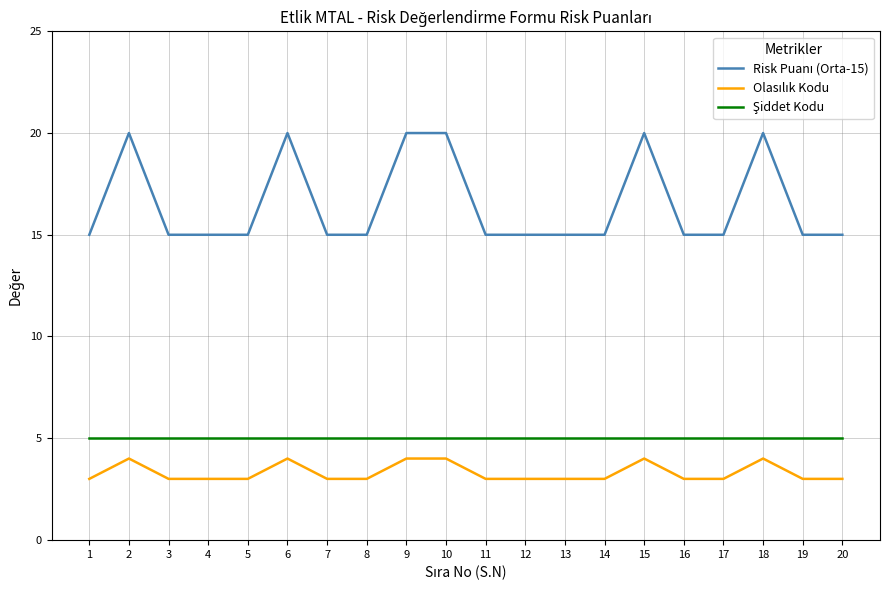

Count the number of categories in the chart.

20